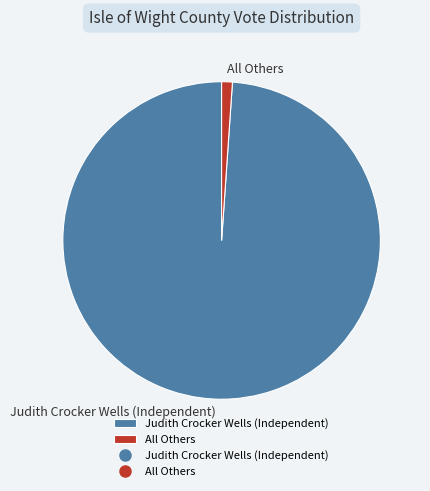

Which slice is the largest?

Judith Crocker Wells (Independent)